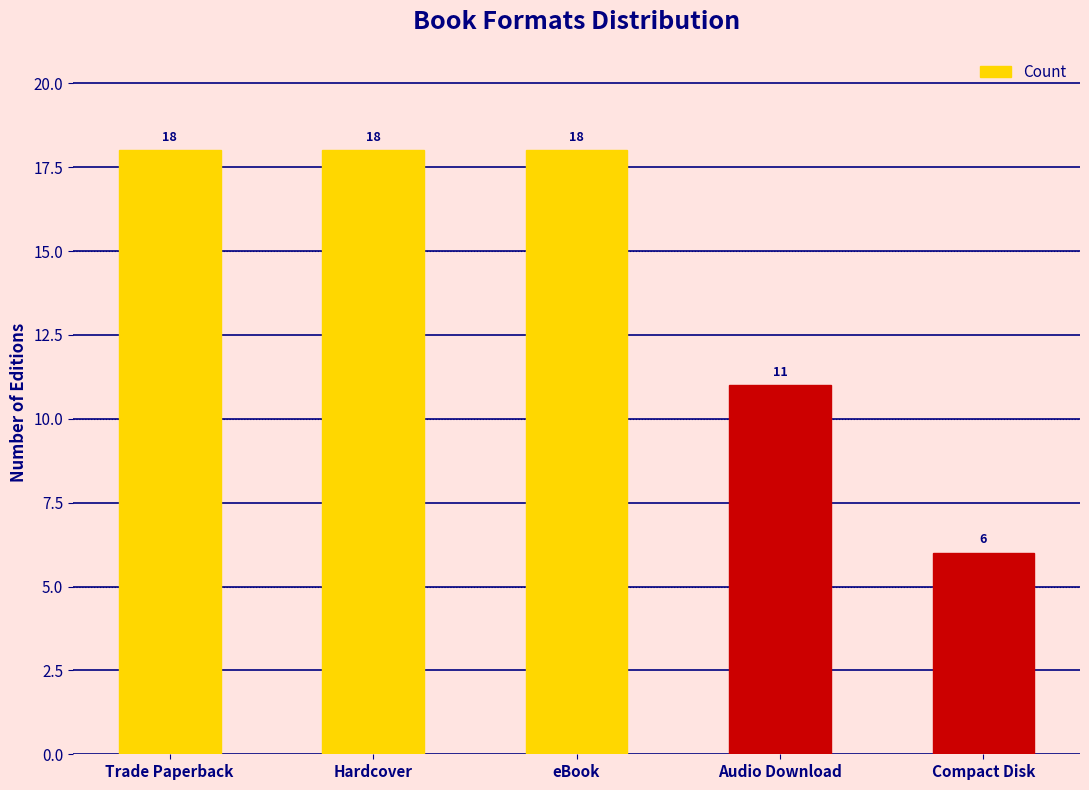

What is the ratio of the value at Audio Download to the value at eBook?

0.6